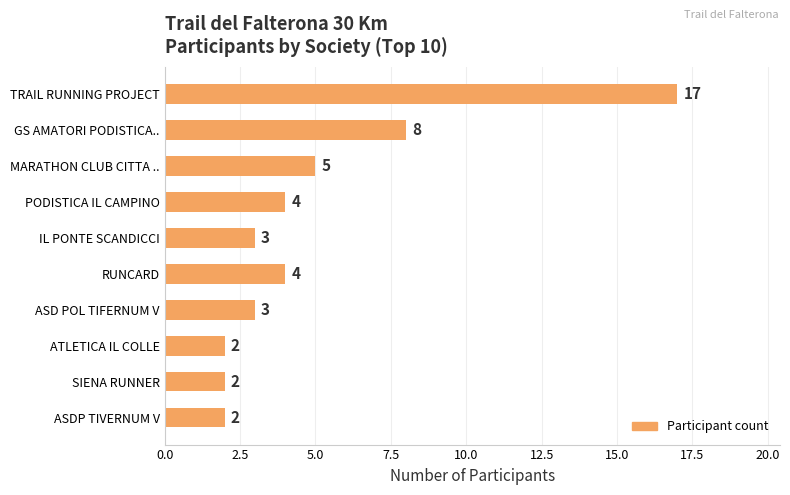

Reading top to bottom, extract all data points from this chart.

17	8	5	4	3	4	3	2	2	2